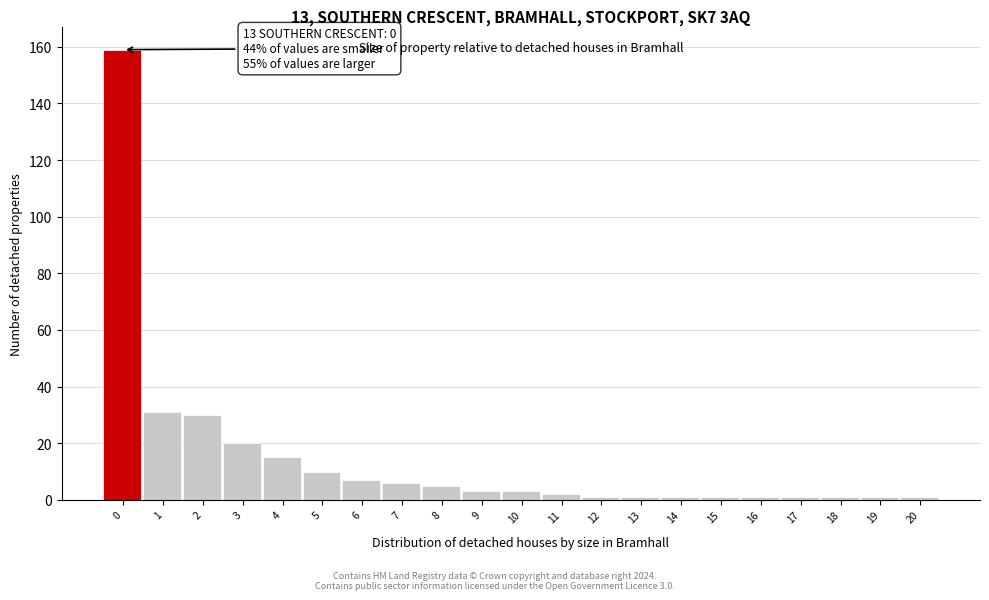

Reading left to right, transcribe all the data shown in this chart.

0=159	1=31	2=30	3=20	4=15	5=10	6=7	7=6	8=5	9=3	10=3	11=2	12=1	13=1	14=1	15=1	16=1	17=1	18=1	19=1	20=1